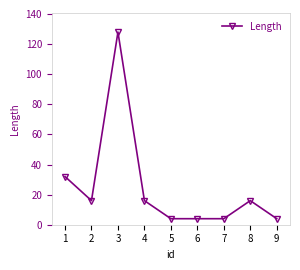

Reading left to right, list all the values displayed in this chart.

32	16	128	16	4	4	4	16	4